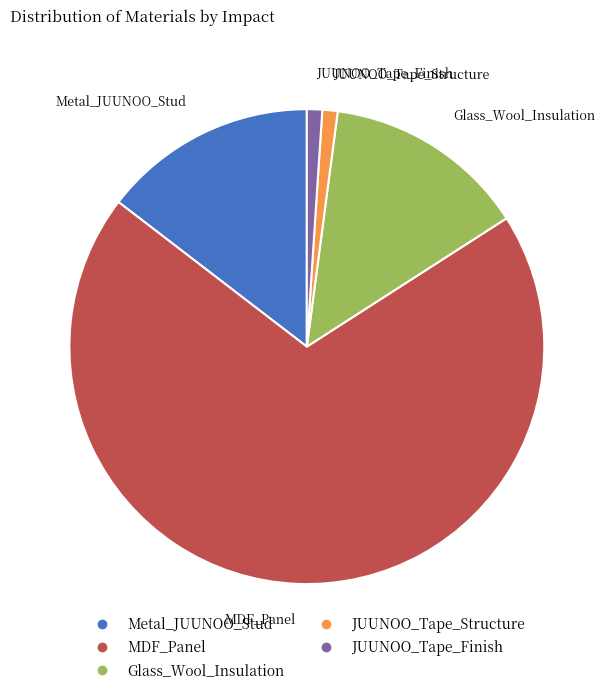

Is the sum of Metal_JUUNOO_Stud and JUUNOO_Tape_Structure greater than half?

No